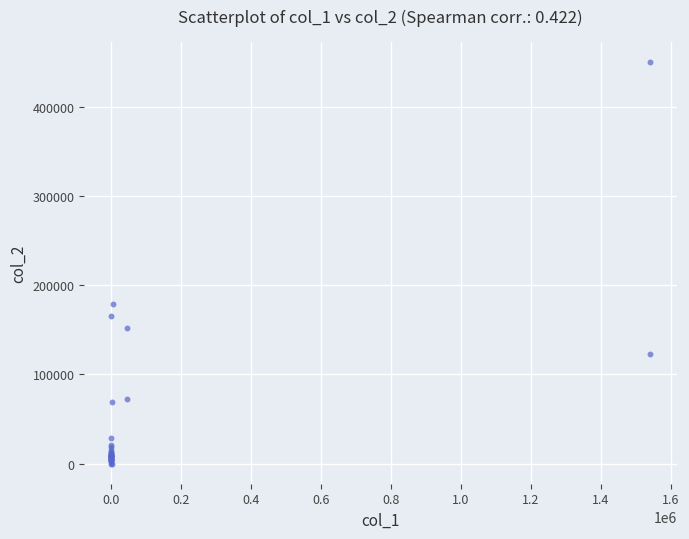

What Y value in the scatter plot is closest to 225351?

178827